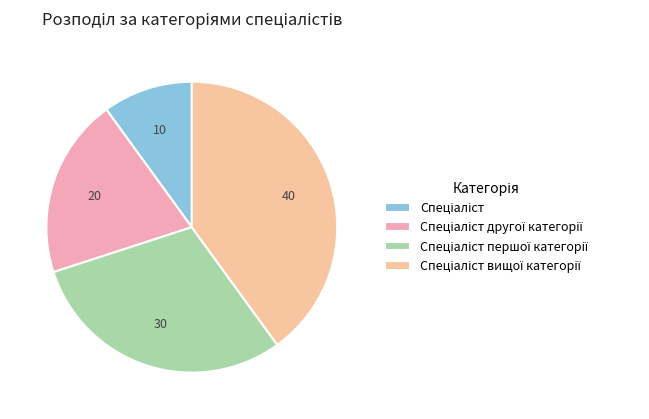

How many segments does this pie chart have?

4